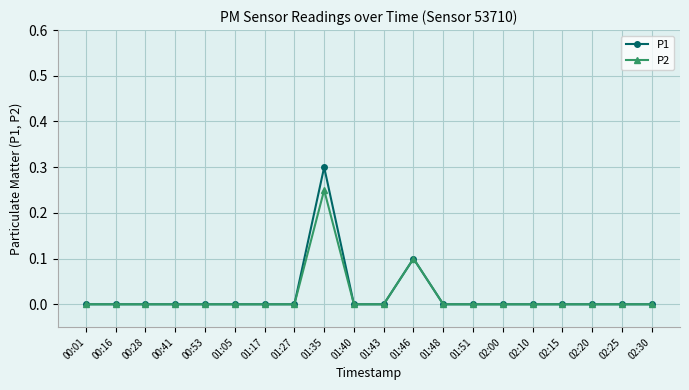

What is the maximum value shown in the chart?

0.3